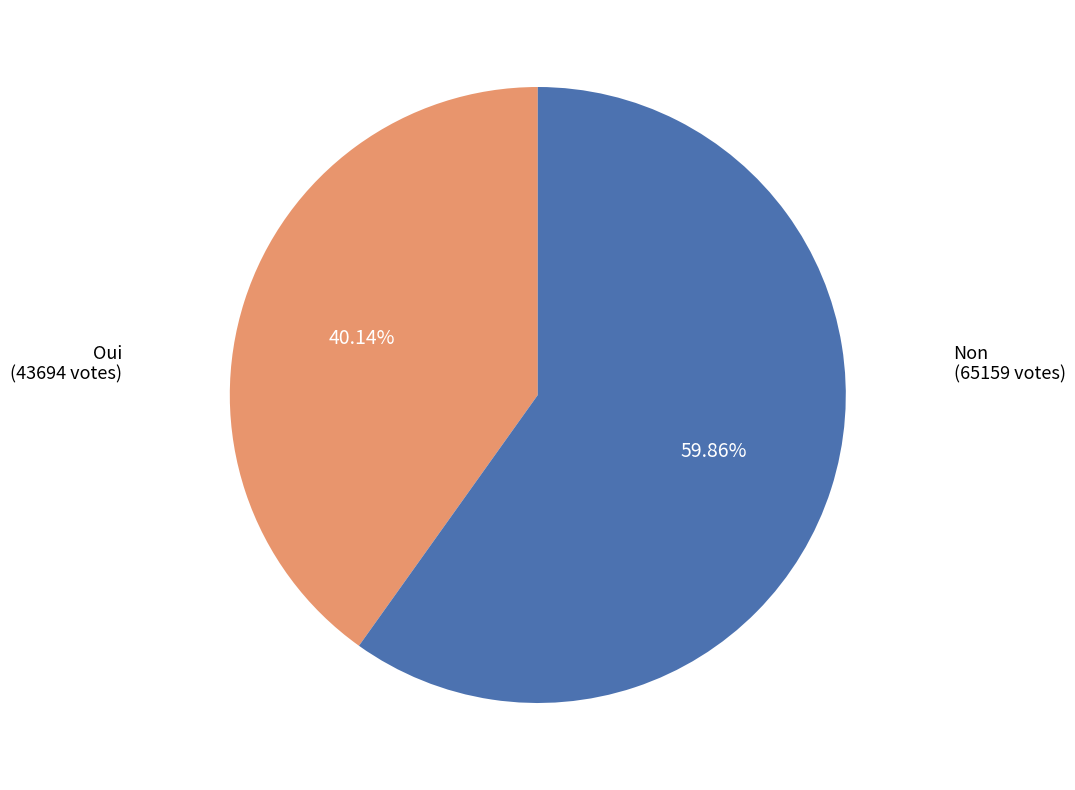

Is there any slice that represents more than half of the pie?

Yes